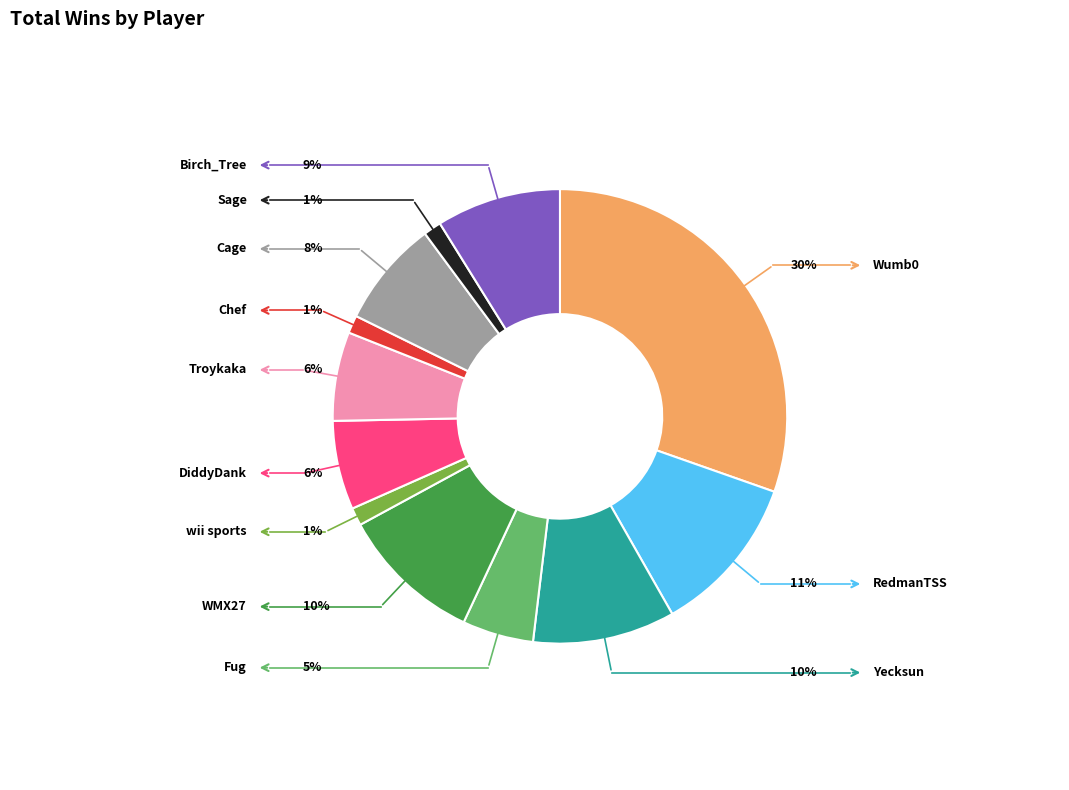

To the nearest percent, what is the difference between the Fug and Wumb0 slice percentages?

25%